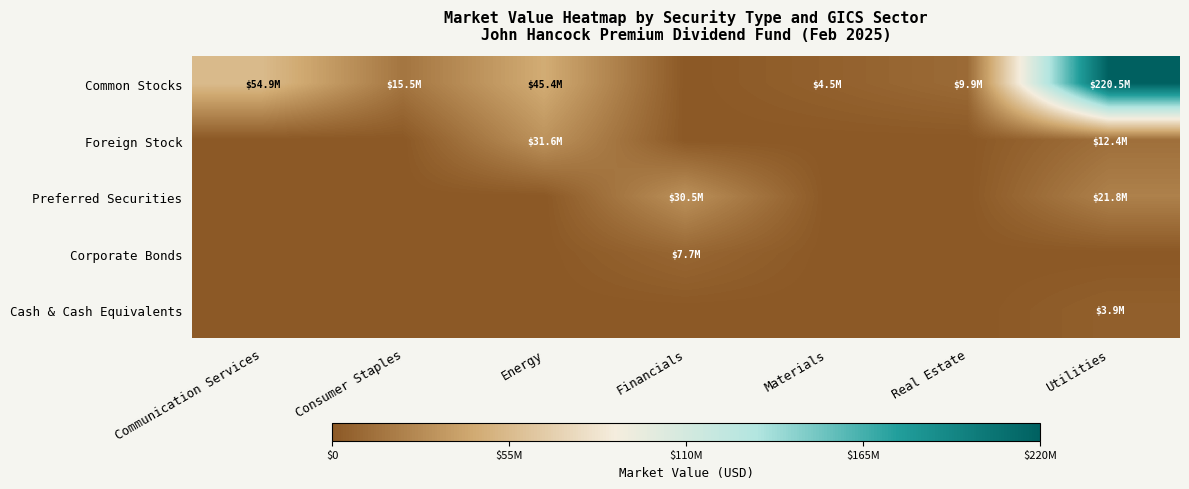

At how many categories does at least one series exceed 39250983?

3